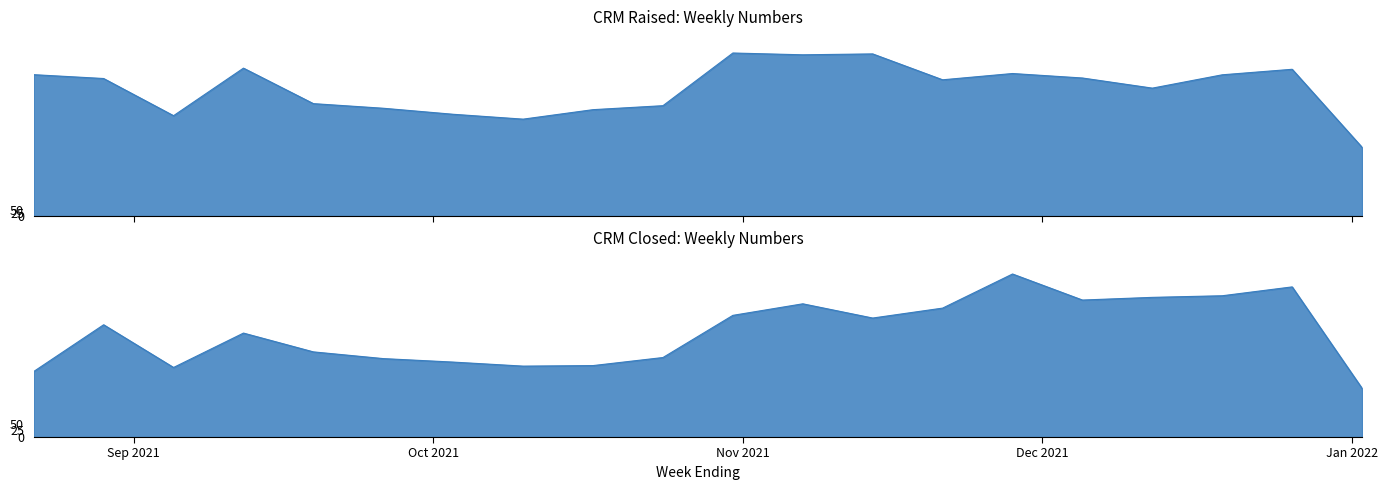

What is the average value of the CRM Closed series?

390